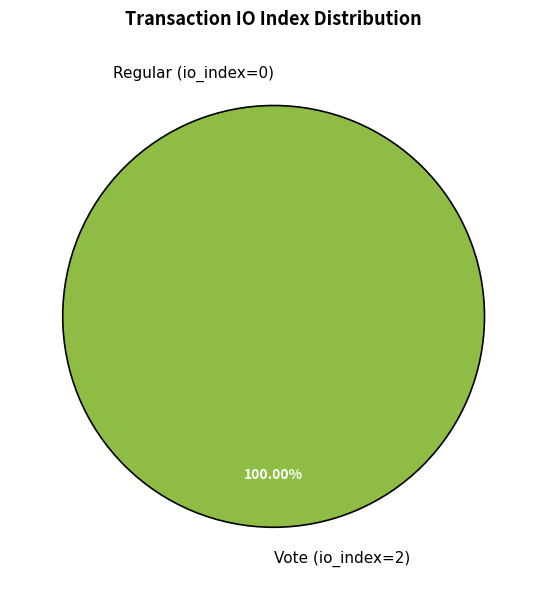

What is the smallest slice in the pie chart?

Regular (io_index=0)